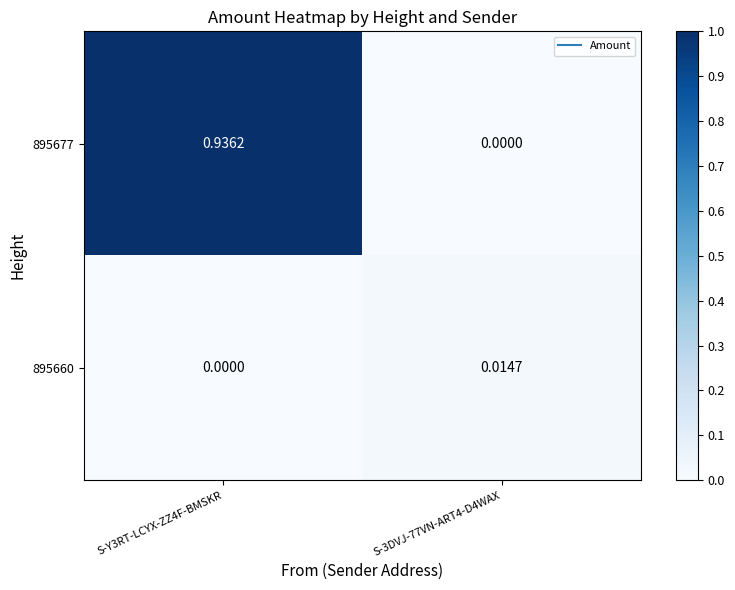

Is the value of 895660 at S-3DVJ-77VN-ART4-D4WAX greater than the value of 895677 at S-3DVJ-77VN-ART4-D4WAX?

Yes